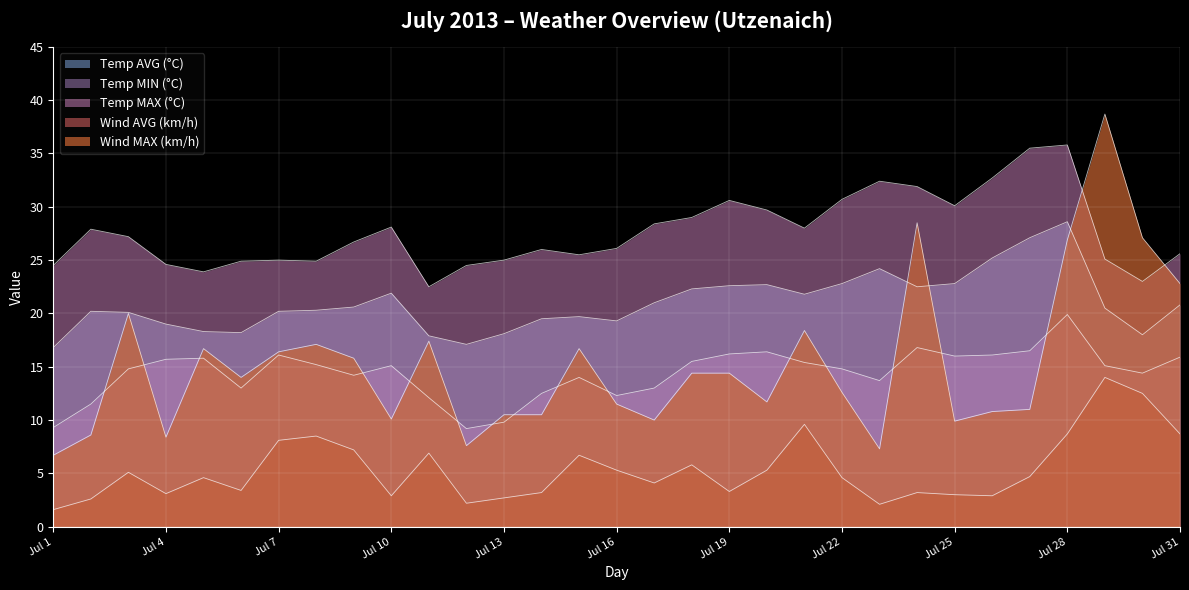

How many data points in Temp MIN (°C) are above 15?

16